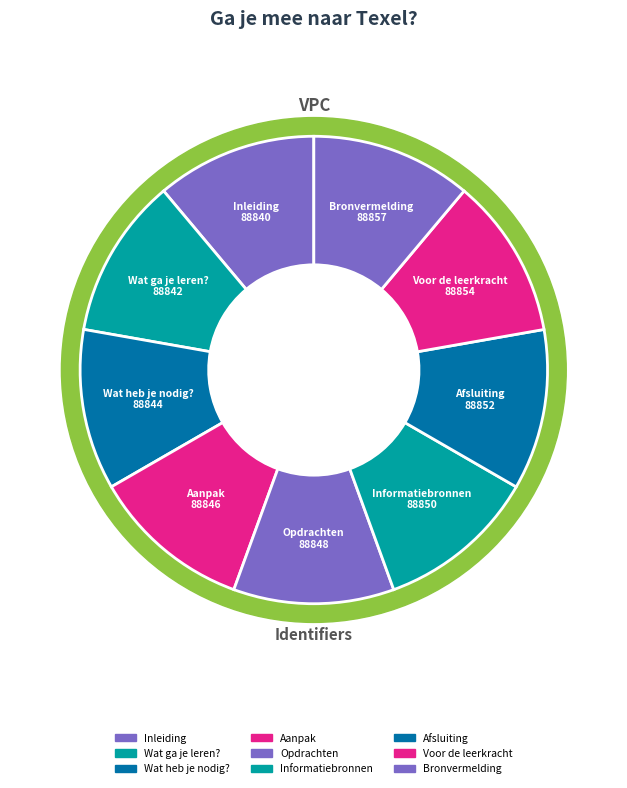

What is the change in value from Inleiding to Informatiebronnen?

+10